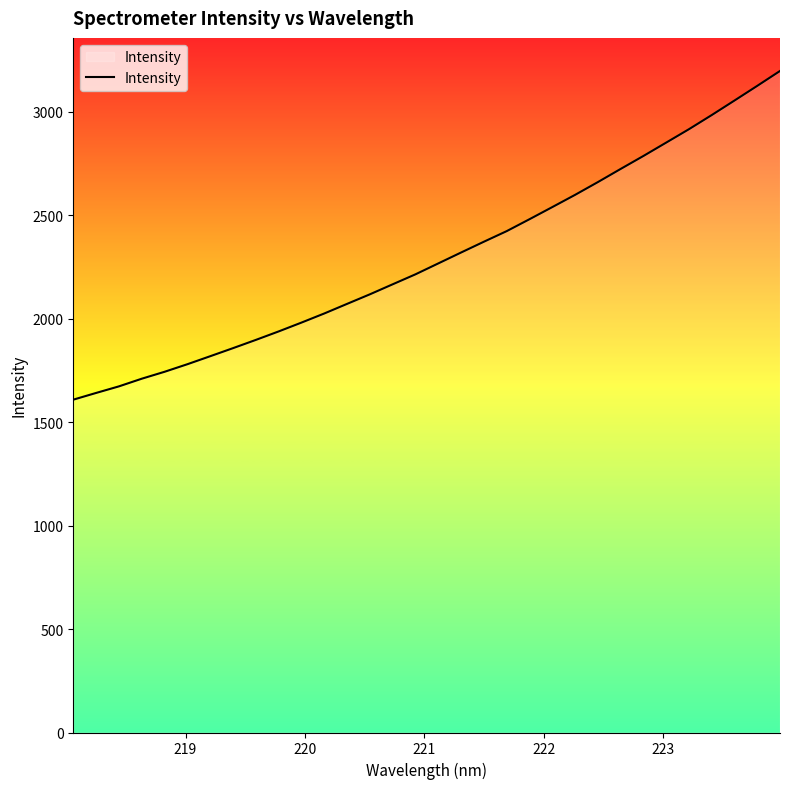

What is the minimum value shown in the chart?

1608.3